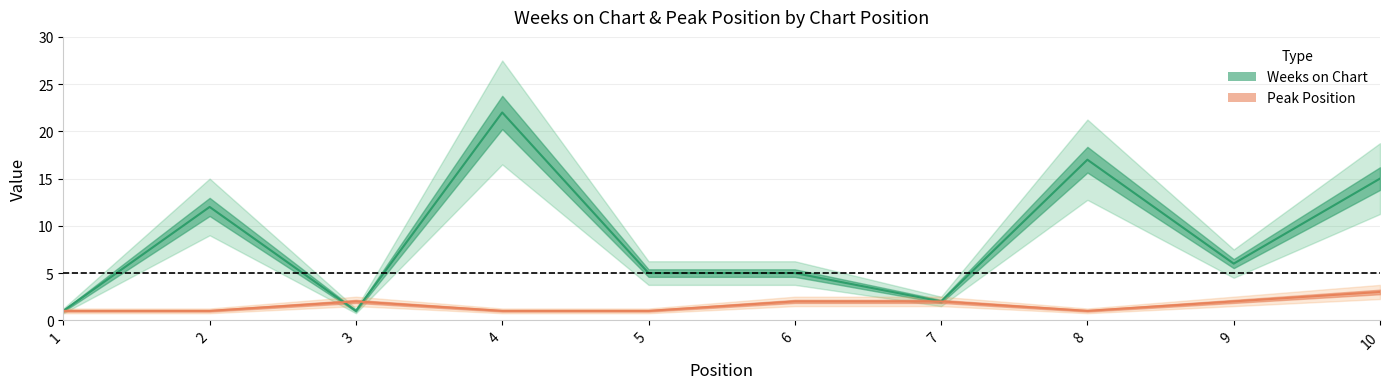

Rank the series by their maximum value, from lowest to highest.

Peak Position, Weeks on Chart